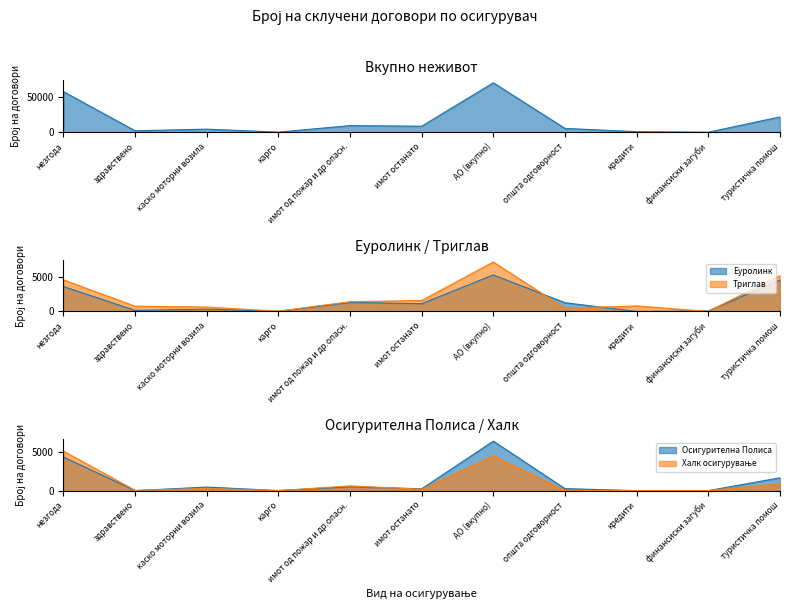

Count the number of data series in this chart.

5